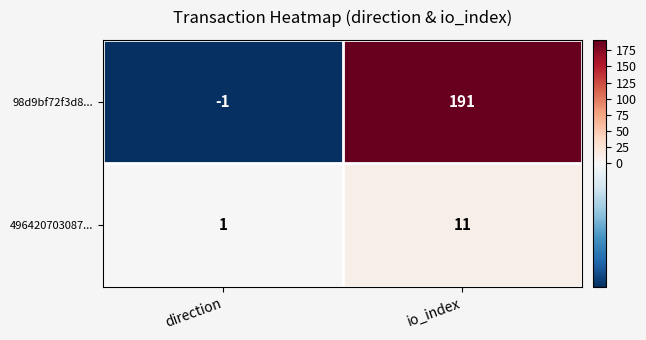

Rank the series by their maximum value, from highest to lowest.

98d9bf72f3d8..., 496420703087...